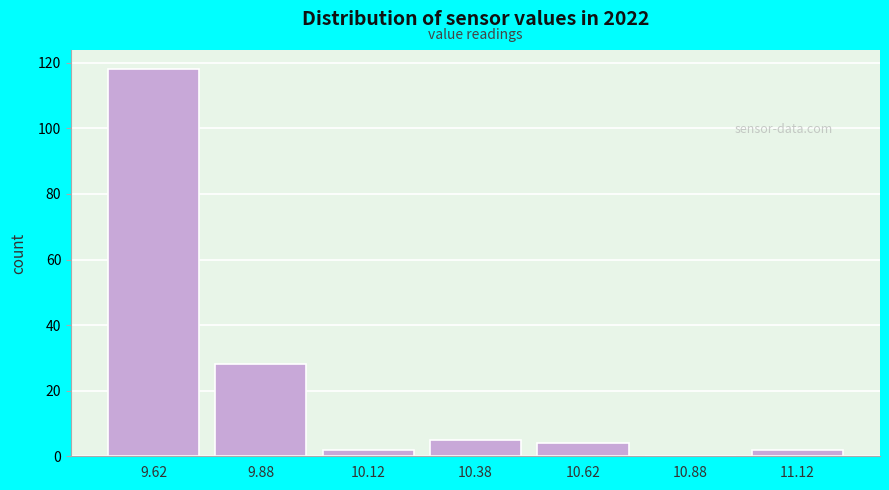

Which range on the x-axis has the tallest bar?

9.50 to 9.75